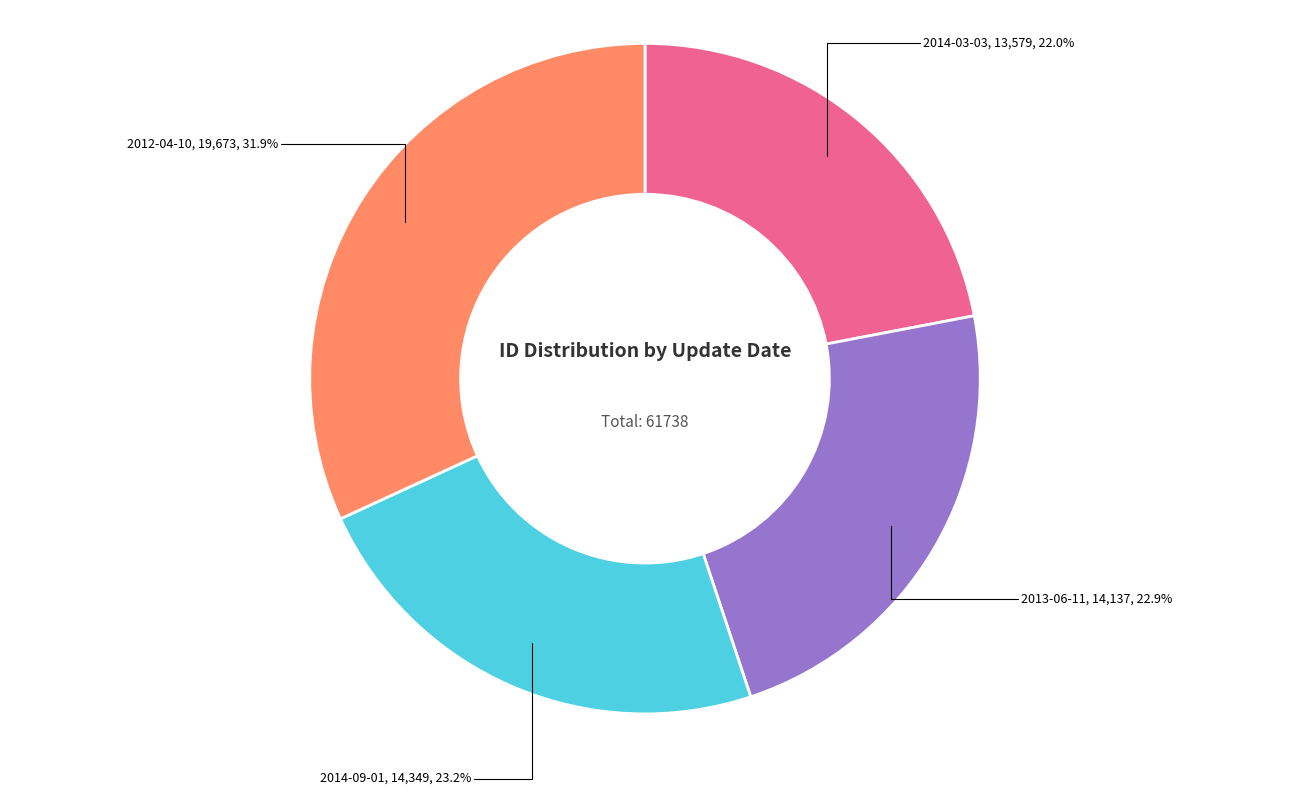

Does any single category account for the majority?

No